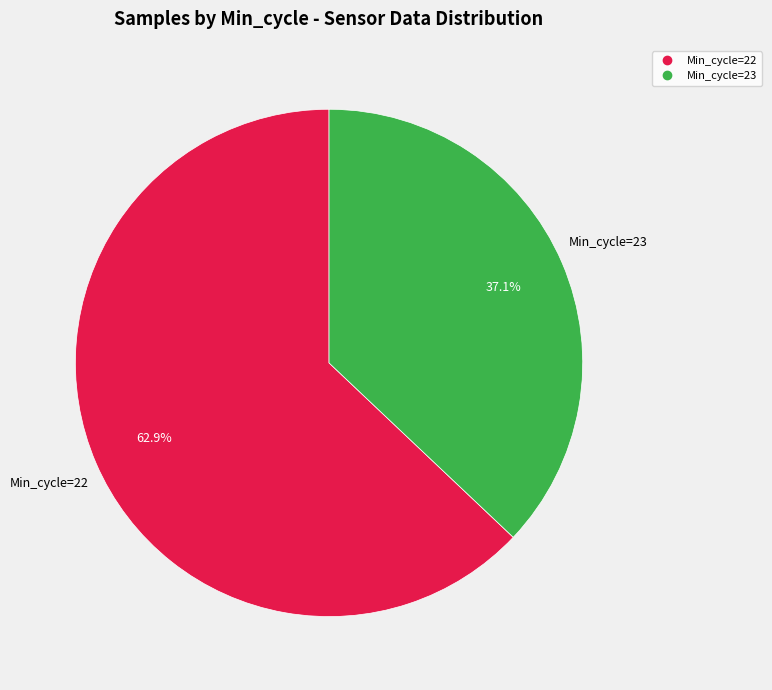

Count the number of slices in the pie.

2